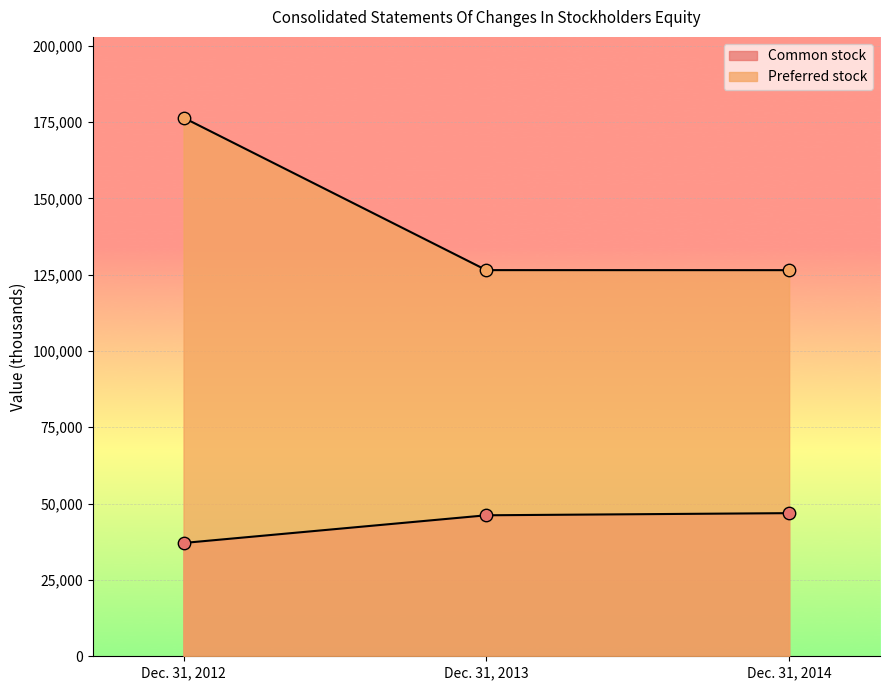

Which series has the largest total across all categories?

Preferred stock